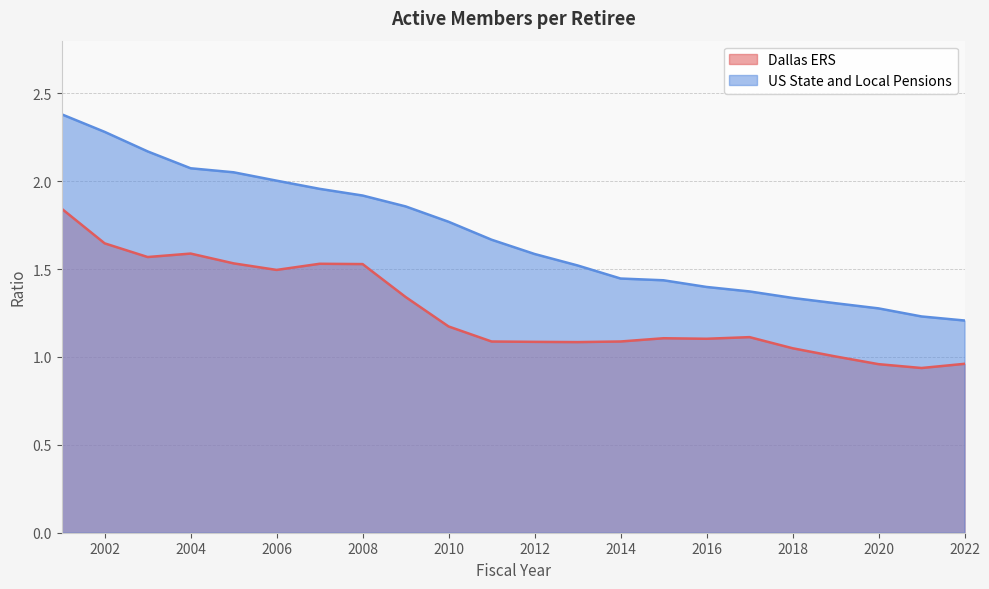

What is the difference between the second highest and second lowest values in the US State and Local Pensions series?

1.1